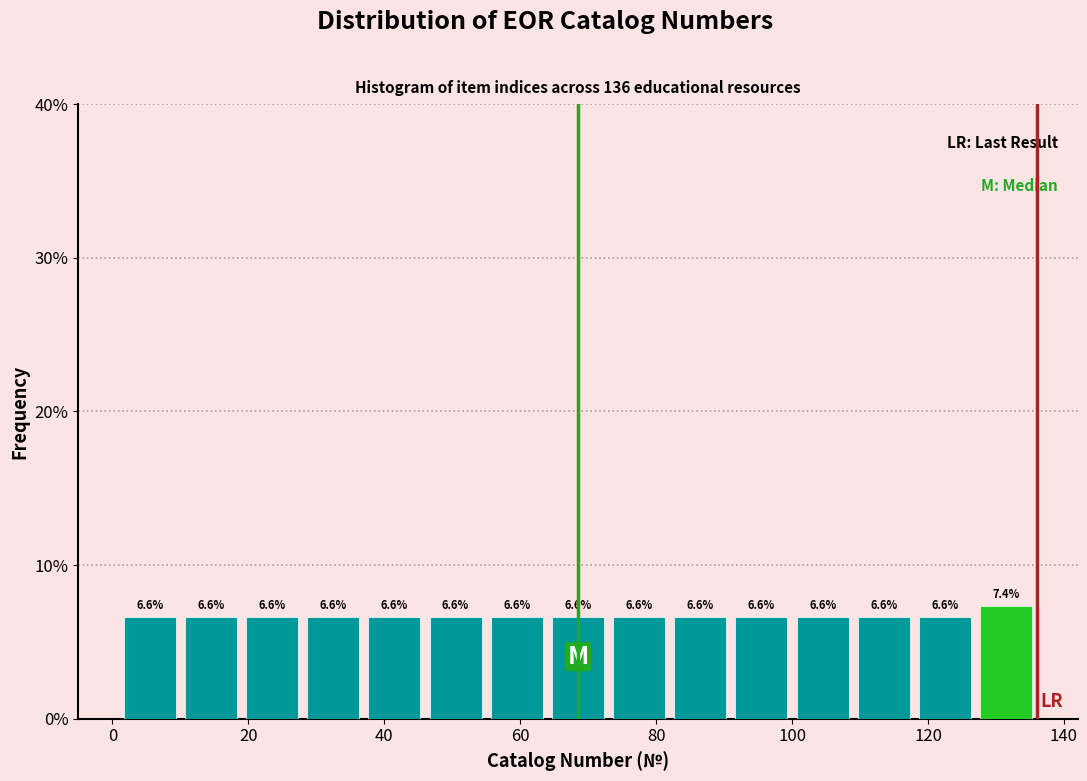

Reading left to right, list every bar in this chart as the range it spans on the x-axis followed by its height. The bar edges are not printed on the chart, so give them approximately, as read against the axis.

1 to 10: 6.6
10 to 19: 6.6
19 to 28: 6.6
28 to 37: 6.6
37 to 46: 6.6
46 to 55: 6.6
55 to 64: 6.6
64 to 73: 6.6
73 to 82: 6.6
82 to 91: 6.6
91 to 100: 6.6
100 to 109: 6.6
109 to 118: 6.6
118 to 127: 6.6
127 to 136: 7.4